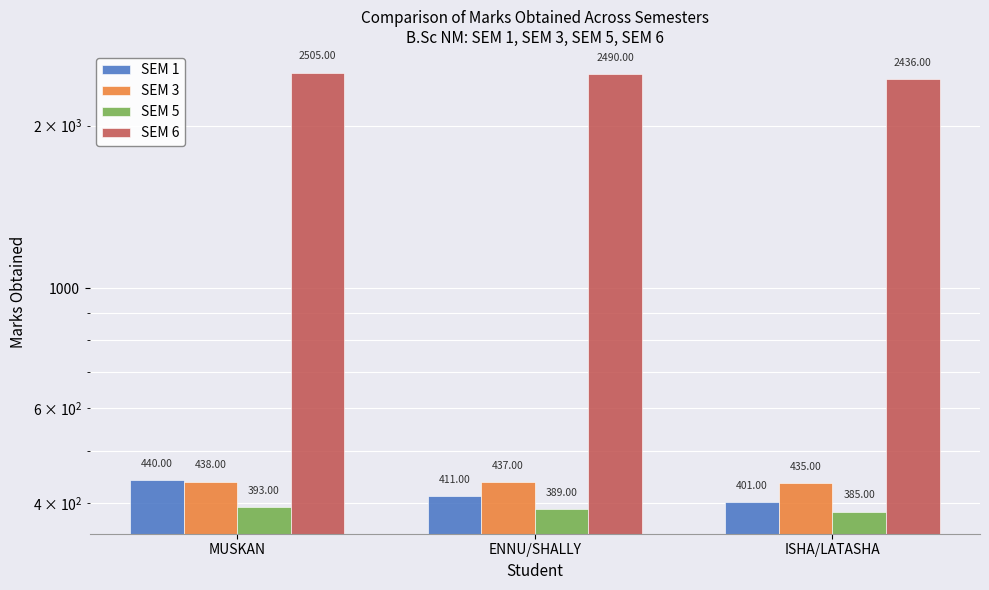

What is the value of the SEM 1 bar at the 3rd from the left?

401